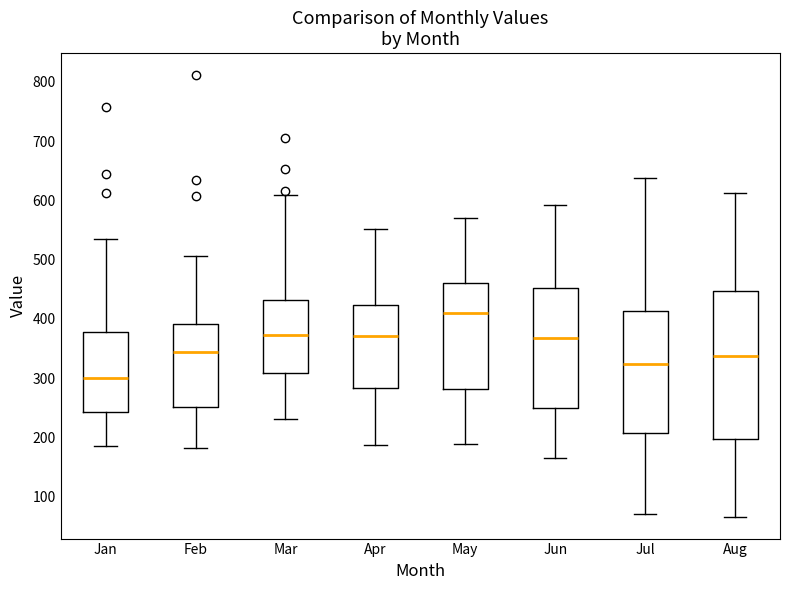

Reading left to right, transcribe this box plot: for each box, give where its median line is, the range the box spans, and where its two whiskers end, as read against the y-axis. The values are not printed on the chart, so give them approximately, as read against the axis.

Jan: median 300, box 240 to 380, whiskers 190 to 540
Feb: median 340, box 250 to 390, whiskers 180 to 510
Mar: median 370, box 310 to 430, whiskers 230 to 610
Apr: median 370, box 280 to 420, whiskers 190 to 550
May: median 410, box 280 to 460, whiskers 190 to 570
Jun: median 370, box 250 to 450, whiskers 170 to 590
Jul: median 320, box 210 to 410, whiskers 70 to 640
Aug: median 340, box 200 to 450, whiskers 70 to 610